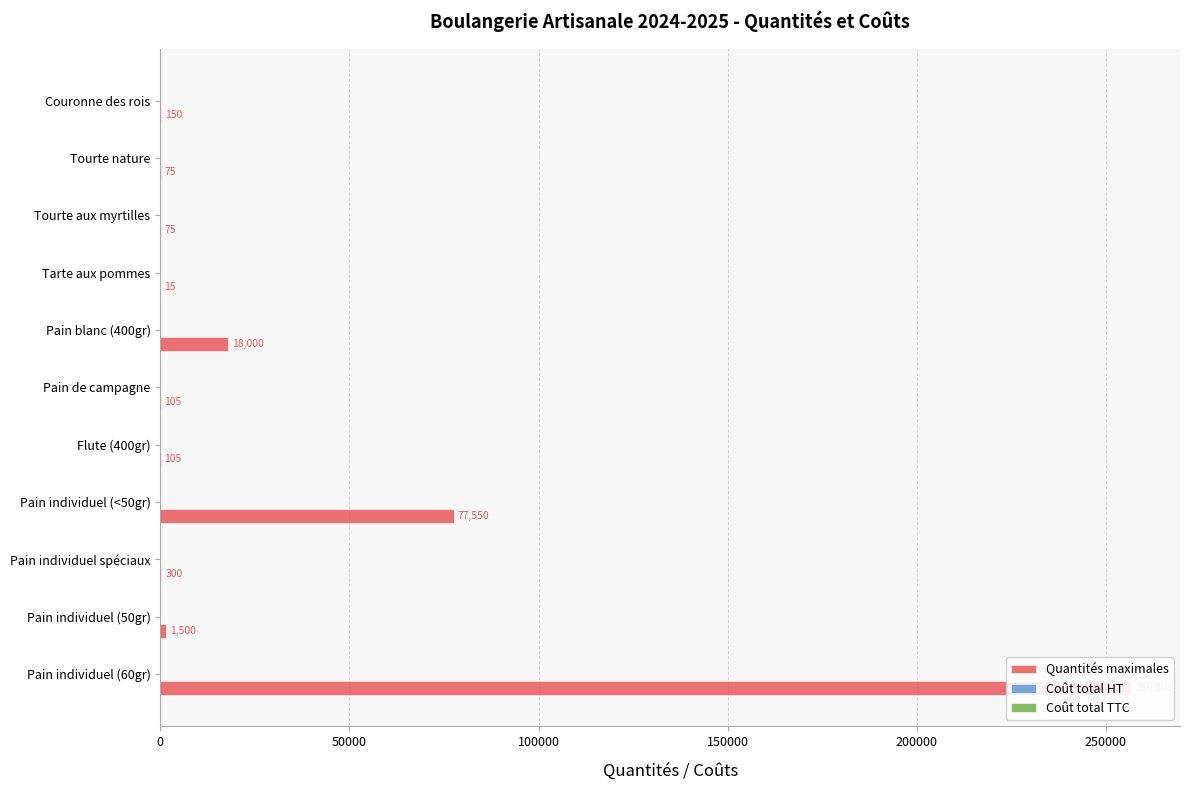

What position from the left is 300000?

7